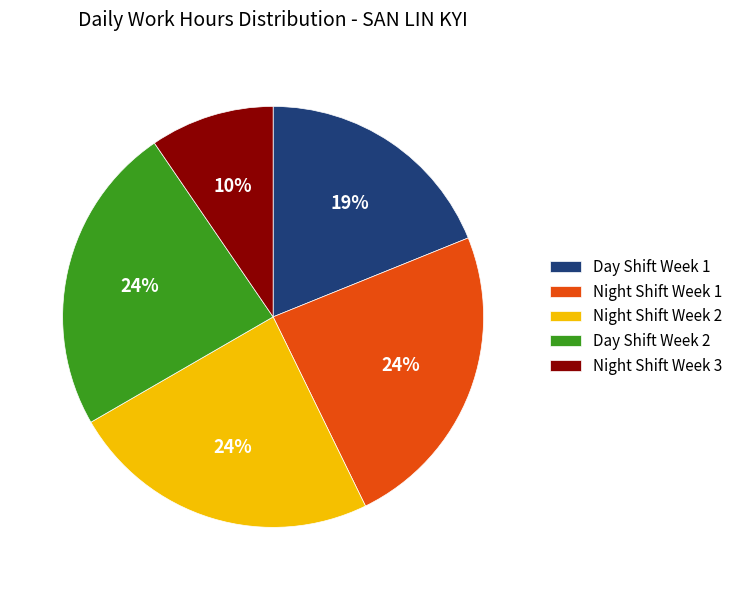

Combined, do Day Shift Week 2 and Day Shift Week 1 account for over 50%?

No